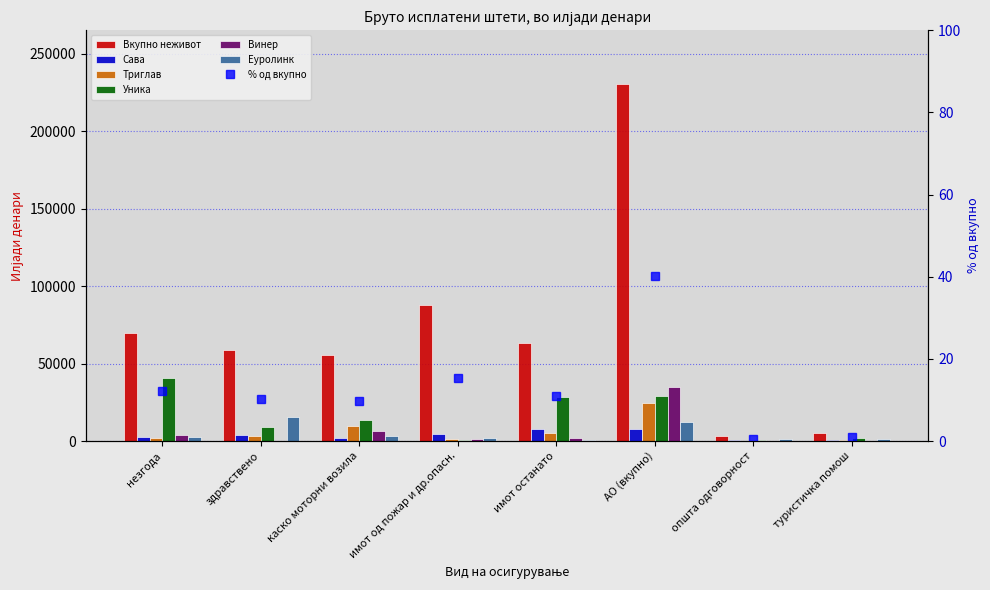

What is the maximum value shown in the chart?

40616.9